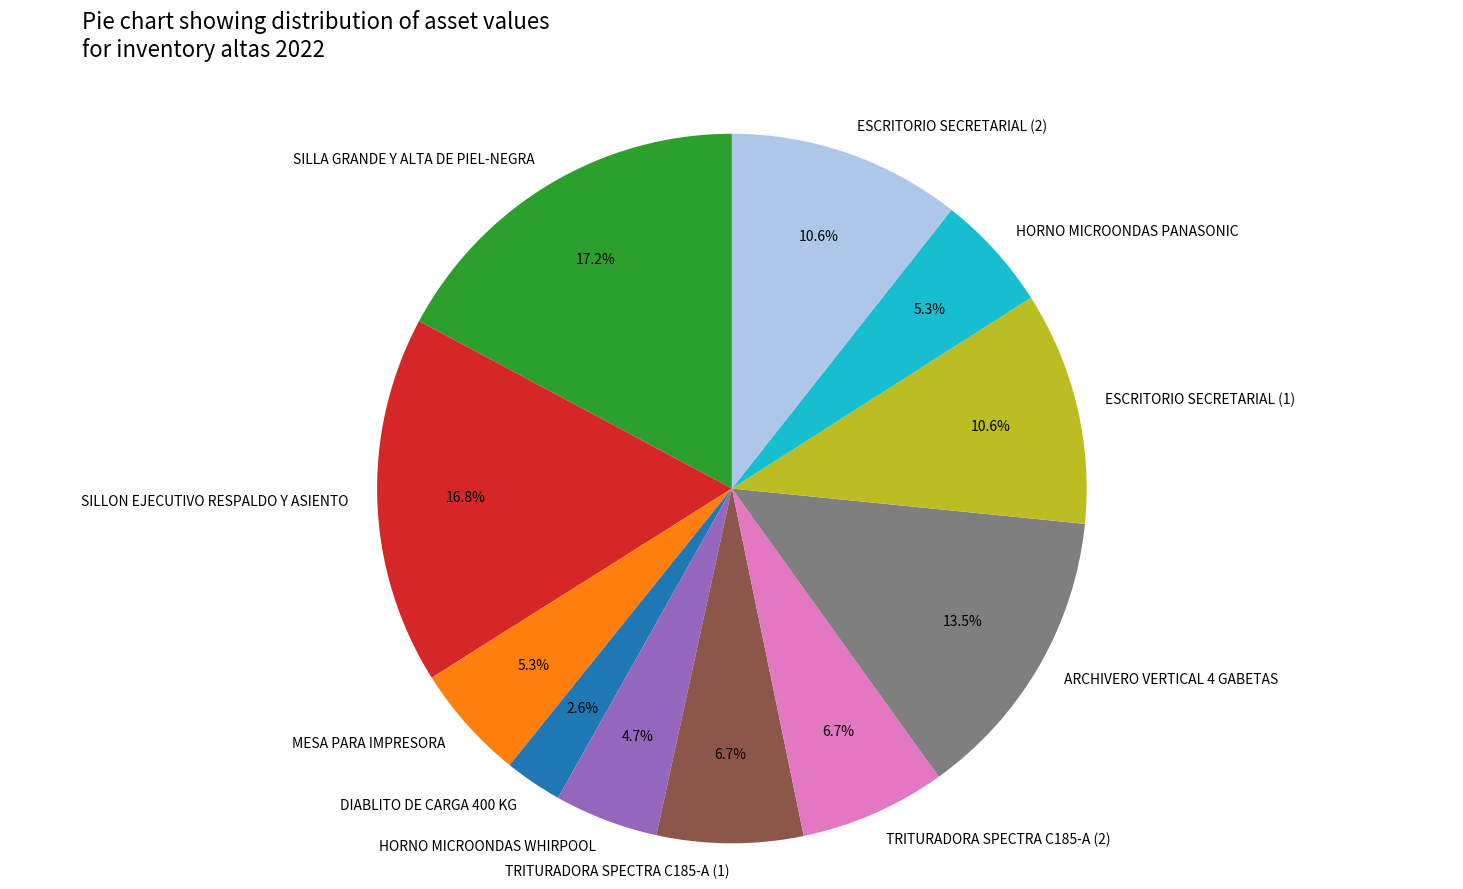

To the nearest percent, what is the difference between the largest and smallest slice percentages?

15%